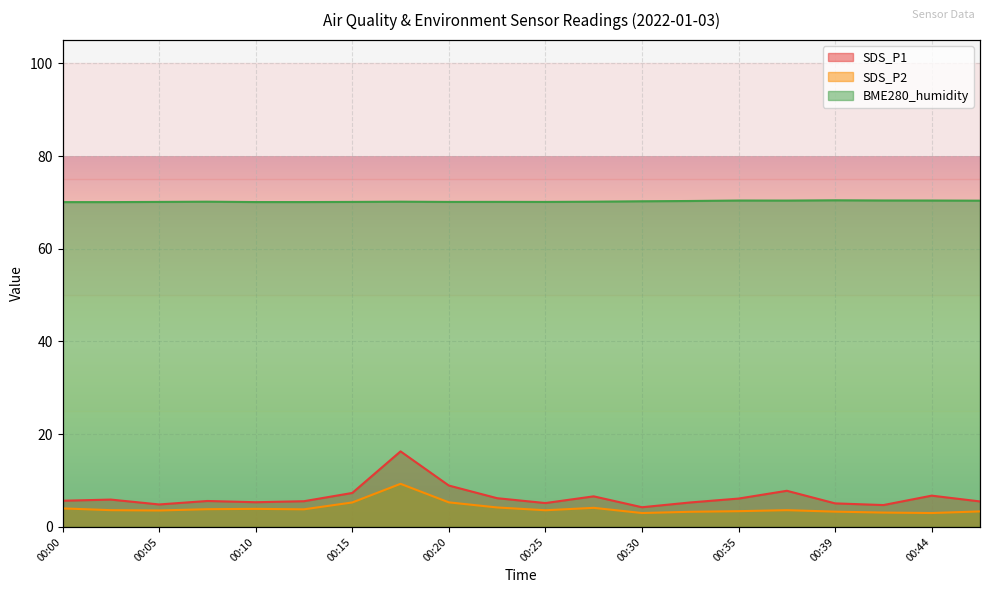

What are all the series names shown in the legend?

SDS_P1, SDS_P2, BME280_humidity